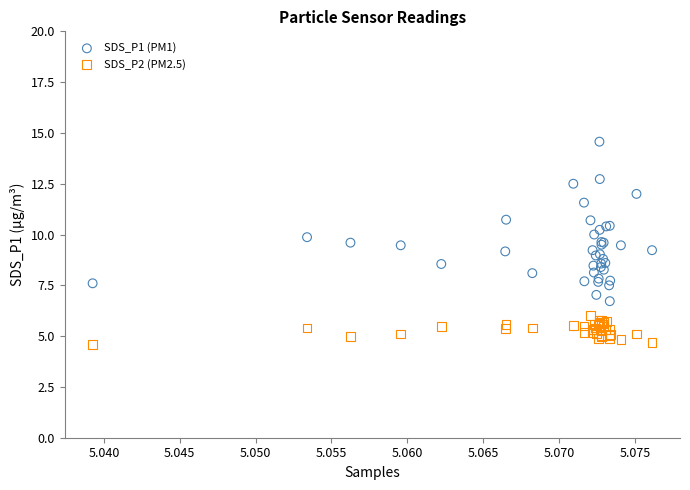

What are all the series names shown in the legend?

SDS_P1 (PM1), SDS_P2 (PM2.5)